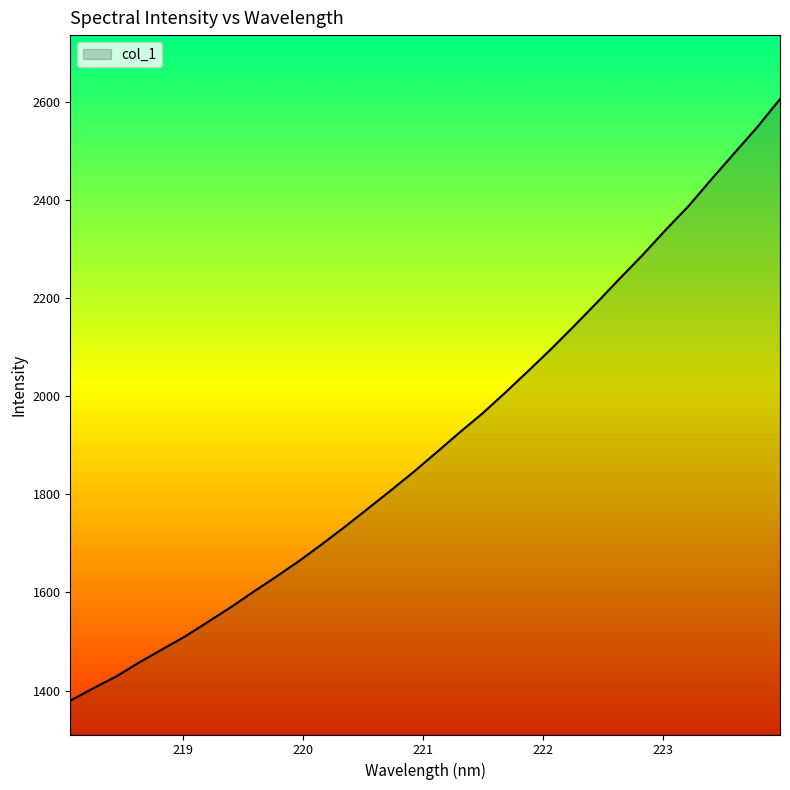

What is the greatest value displayed?

2606.2